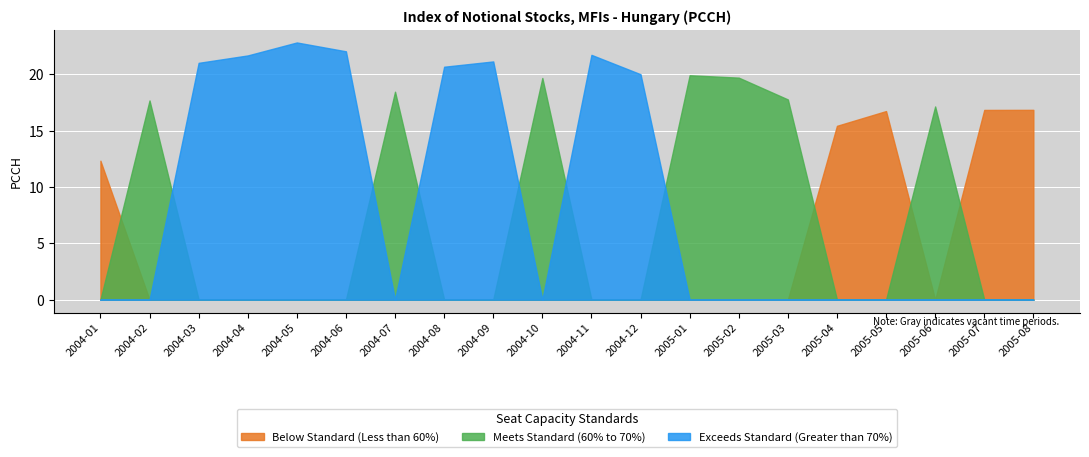

List the series in order of their peak value, highest first.

Exceeds Standard (Greater than 70%), Meets Standard (60% to 70%), Below Standard (Less than 60%)